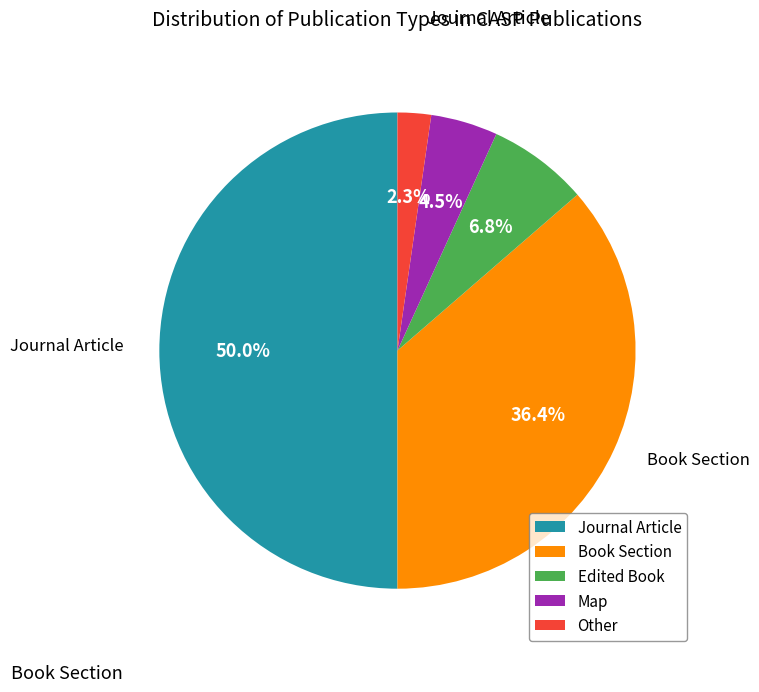

Does Edited Book represent more than half of the total?

No